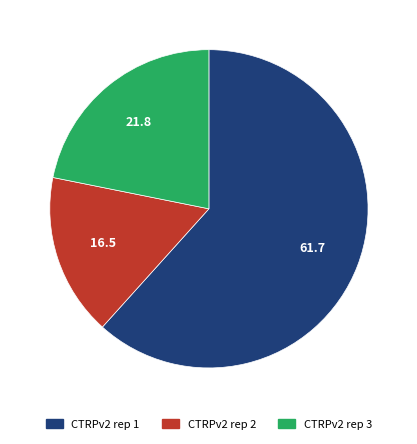

Combined, do CTRPv2 rep 1 and CTRPv2 rep 2 account for over 50%?

Yes